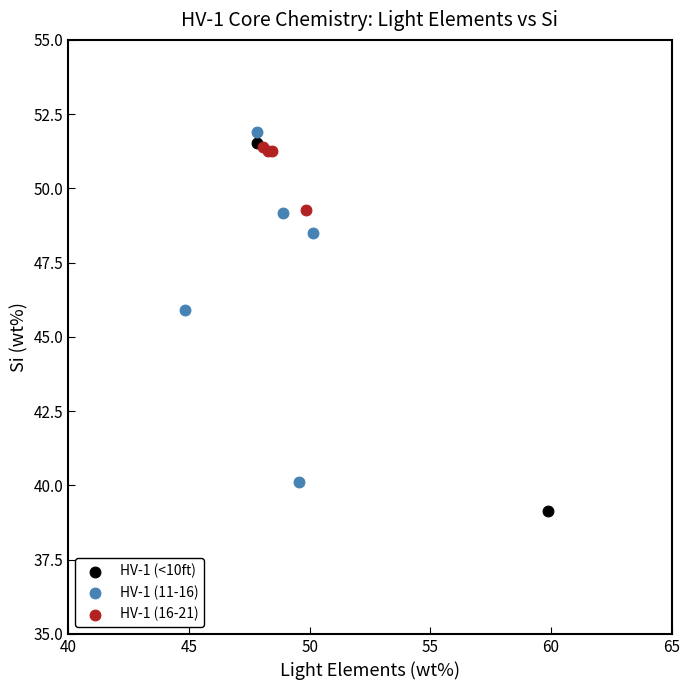

Which series reaches the minimum Y coordinate?

HV-1 (<10ft)